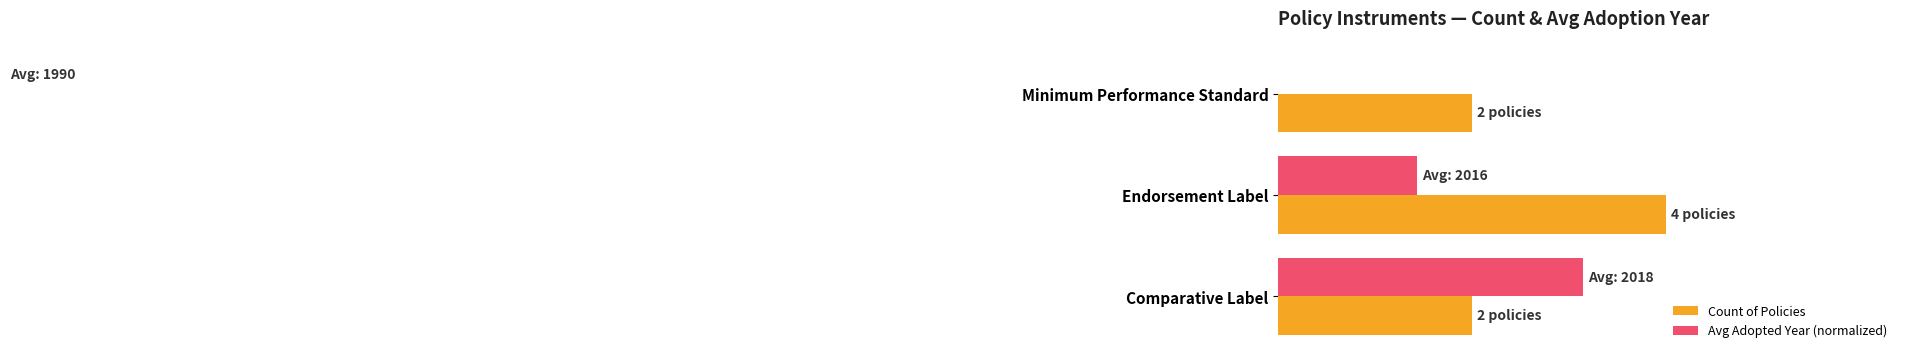

What are all the series names shown in the legend?

Count of Policies, Avg Adopted Year (normalized)